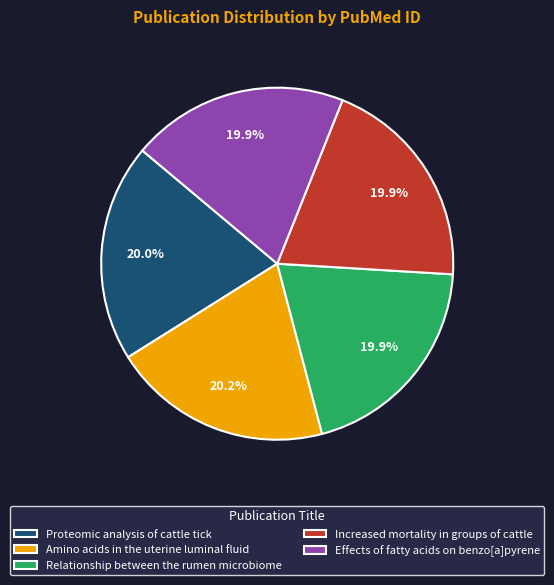

Is there a majority slice in this chart?

No